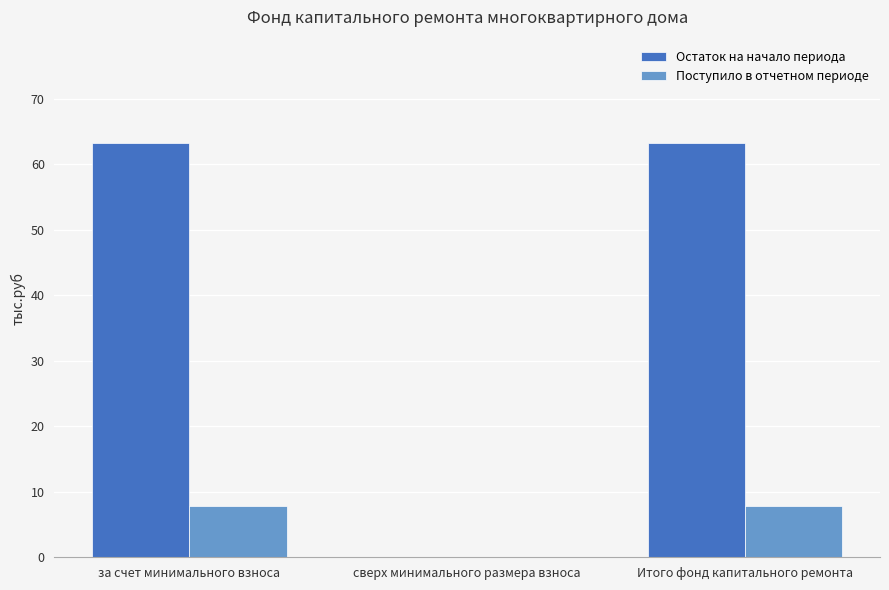

What is the greatest value displayed?

63.2